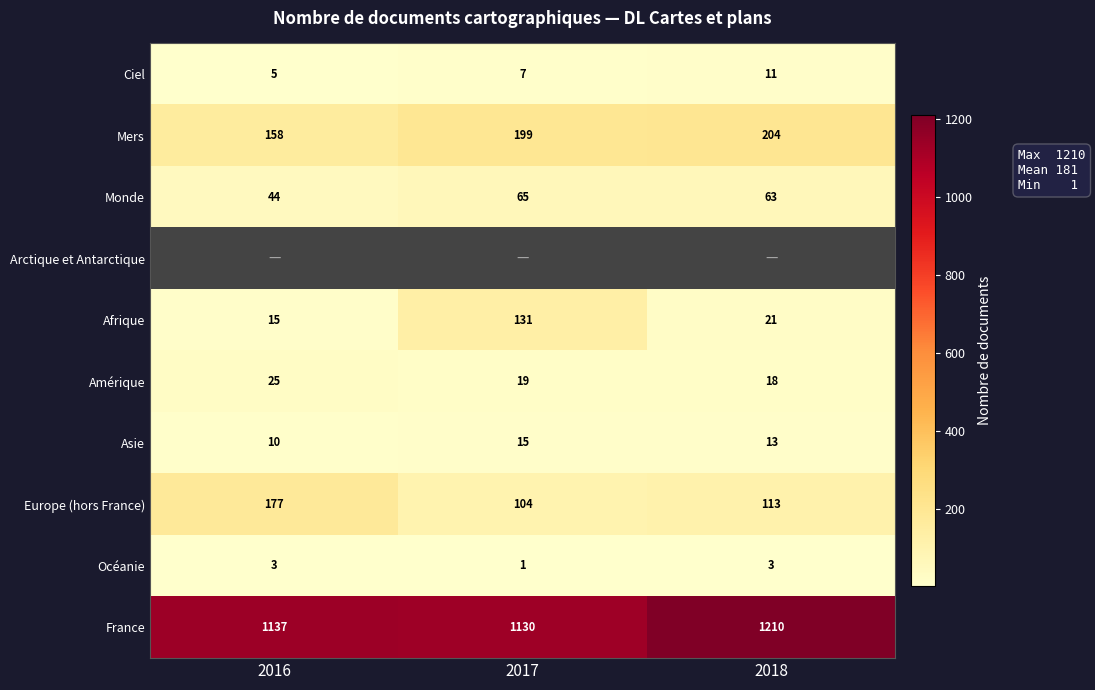

What is the sum of all Monde values?

172